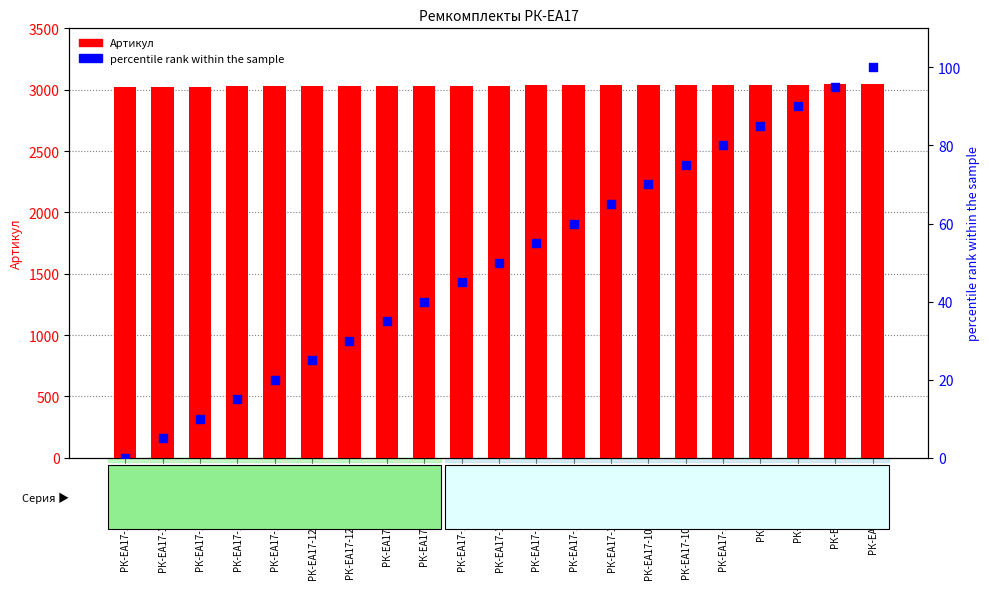

Which series reaches the minimum Y coordinate?

percentile rank within the sample